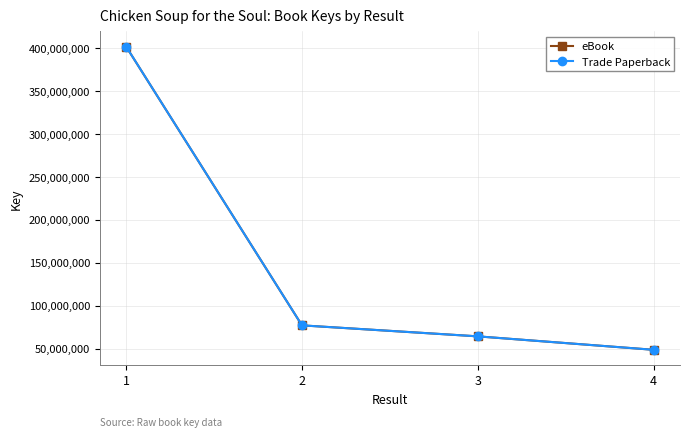

Between 2 and 4, which is larger?

2